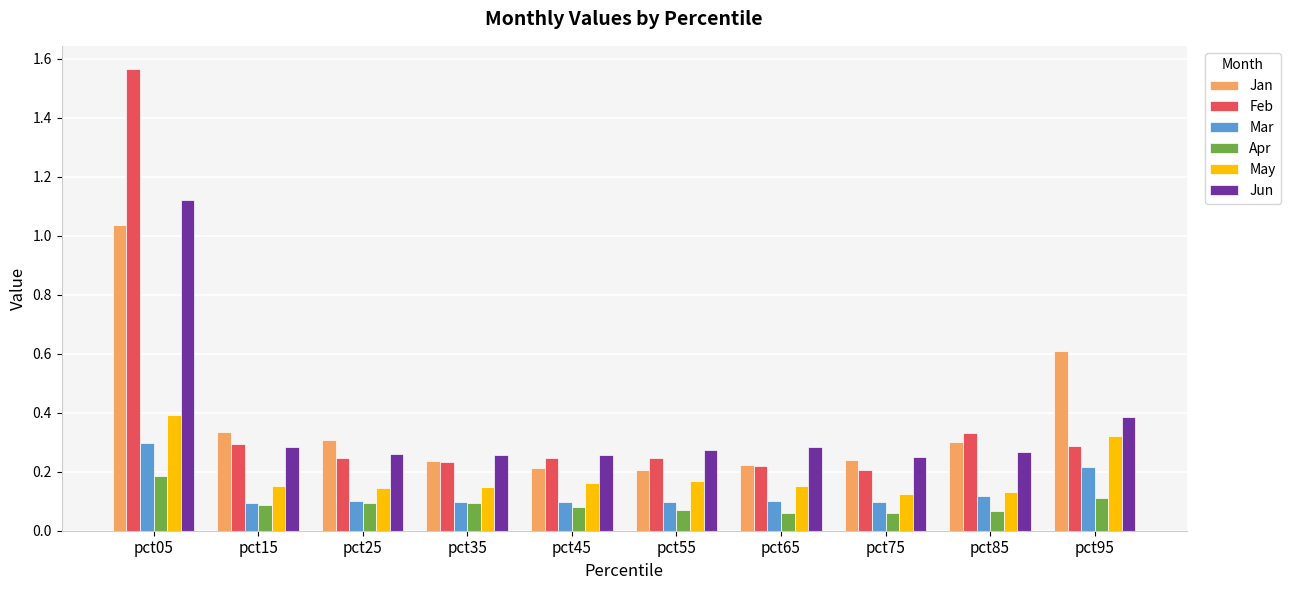

Count the Mar values in the range 0 to 1.

10